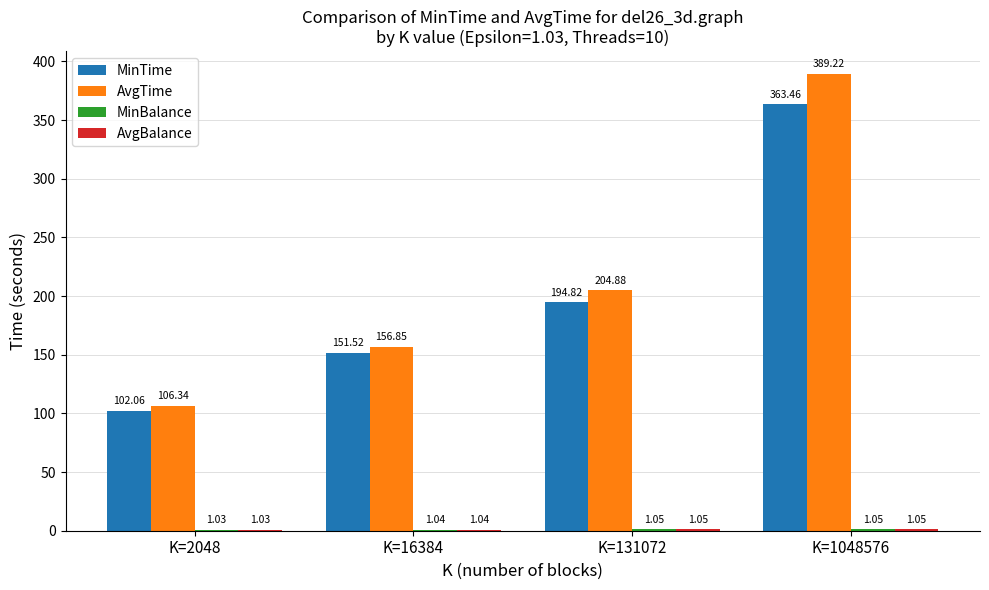

What is the maximum value shown in the chart?

389.2